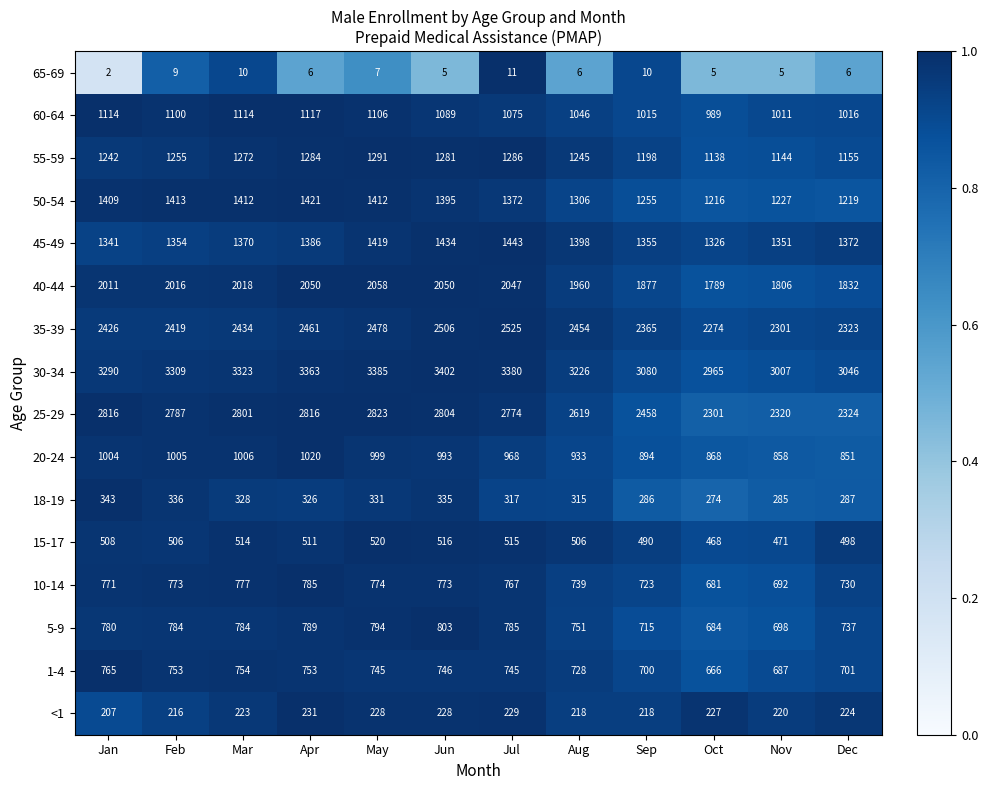

What is the sum of all 10-14 values?

8985